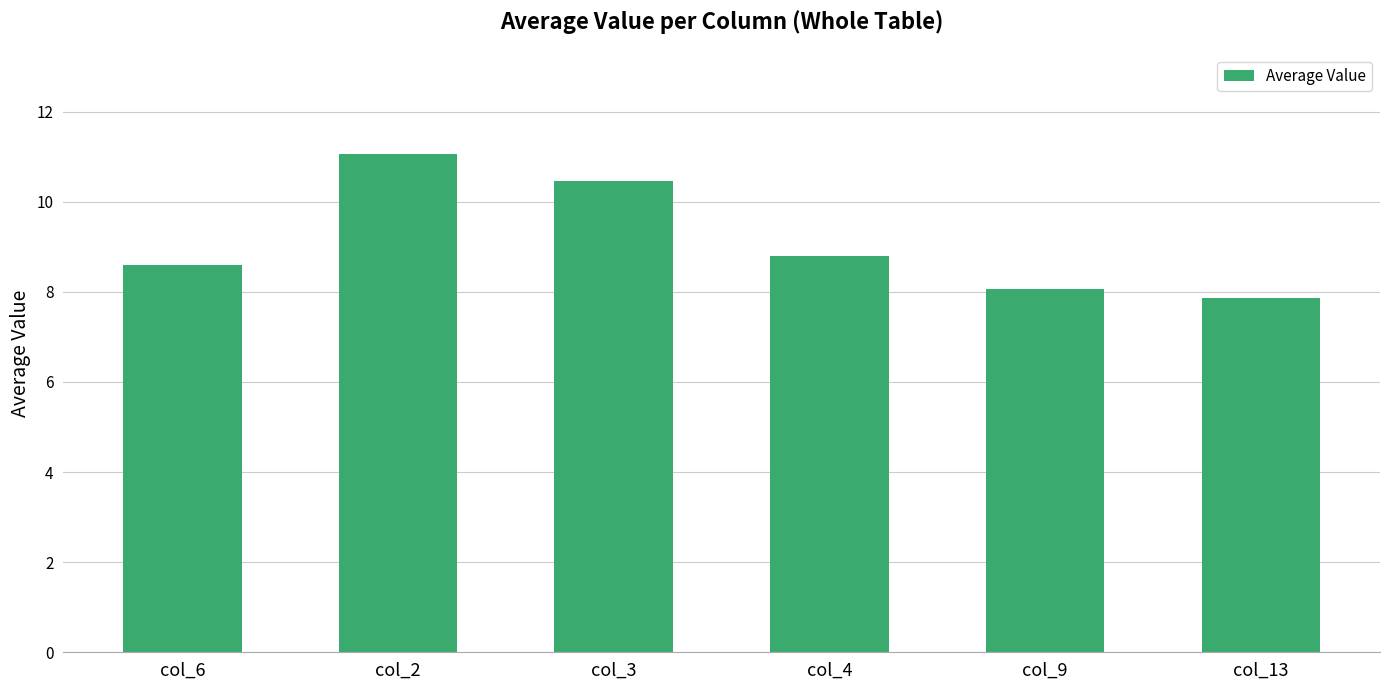

Is it true that the value at col_3 is 10.5?

True